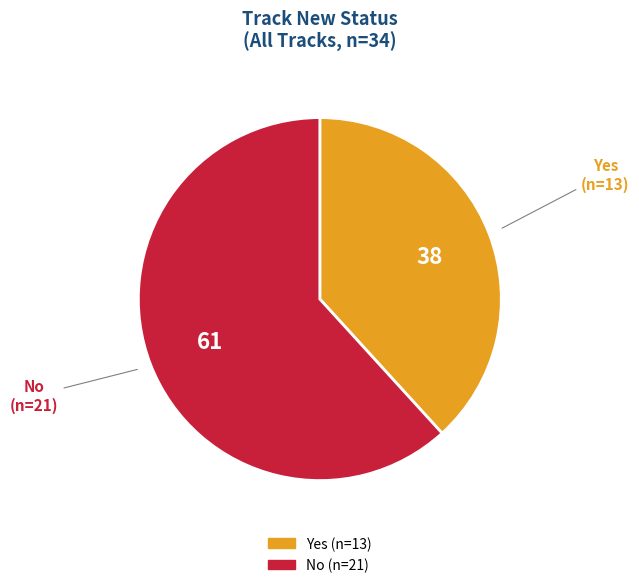

Rank the categories by value from lowest to highest.

Yes, No